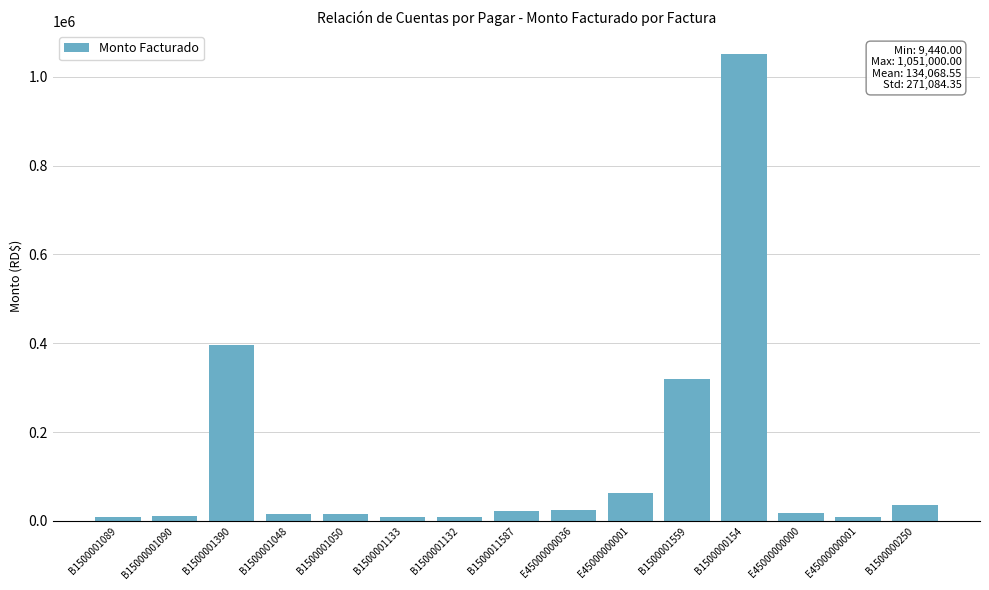

What is the label of the 14th bar from the left?

E45000000001